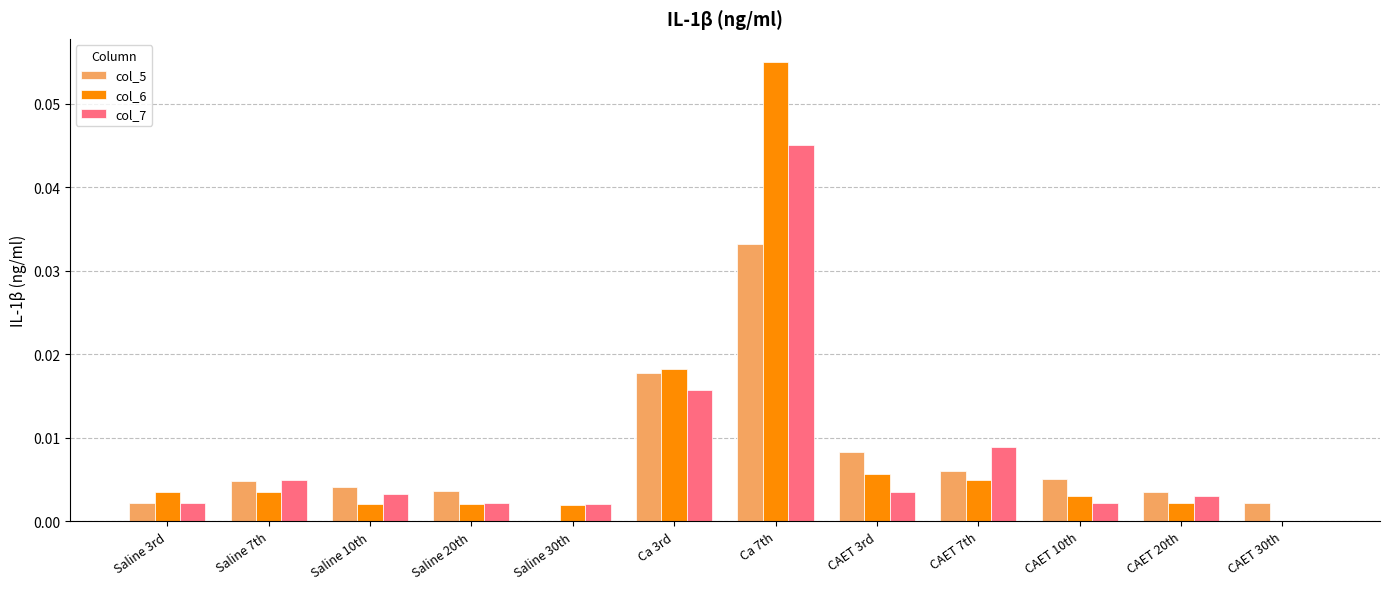

The value of col_6 at CAET 20th is 0.0. True or false?

True